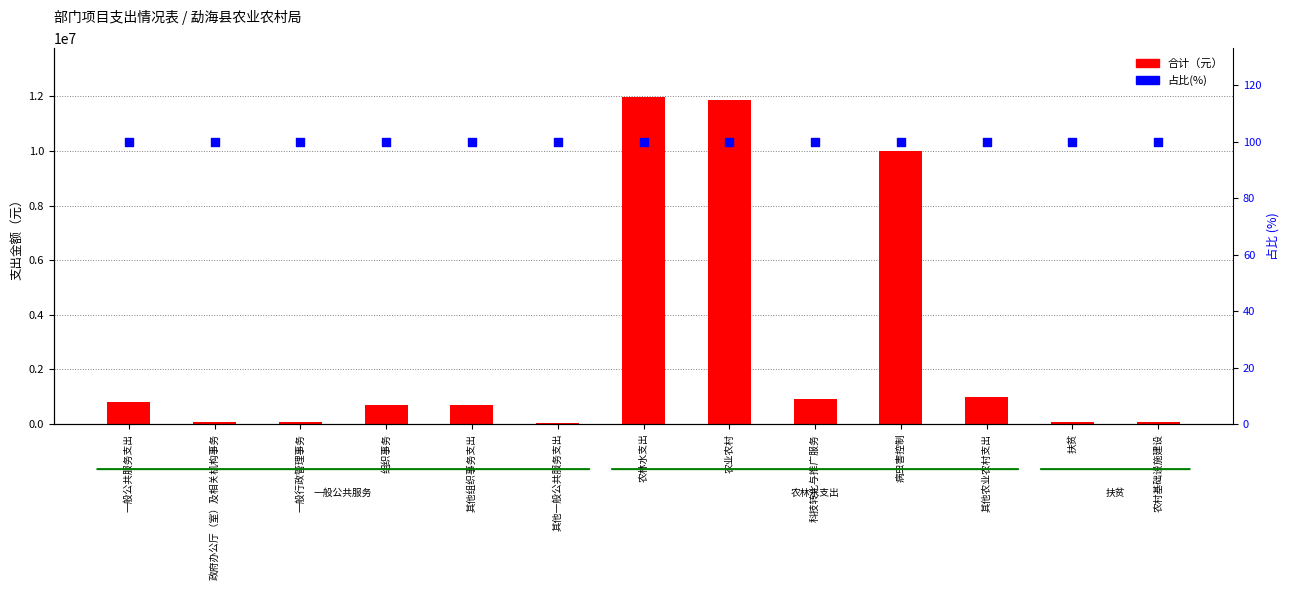

Is the value of 合计 at 农业农村 greater than the value of 占比(%) at 病虫害控制?

Yes